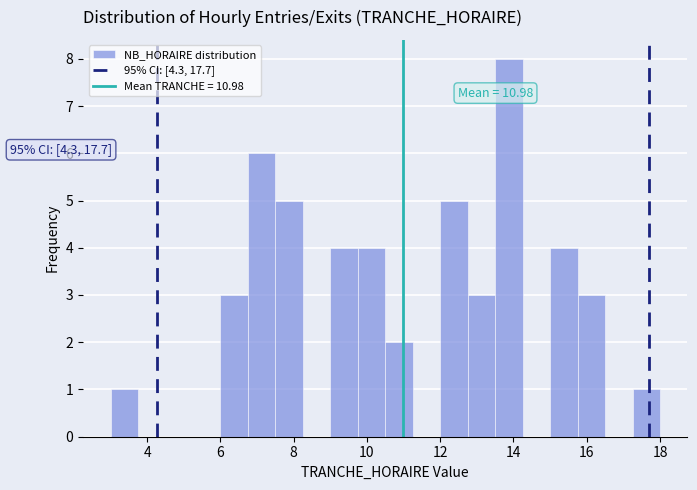

Read against the x-axis, roughly where is the centre of the tallest bar?

13.8